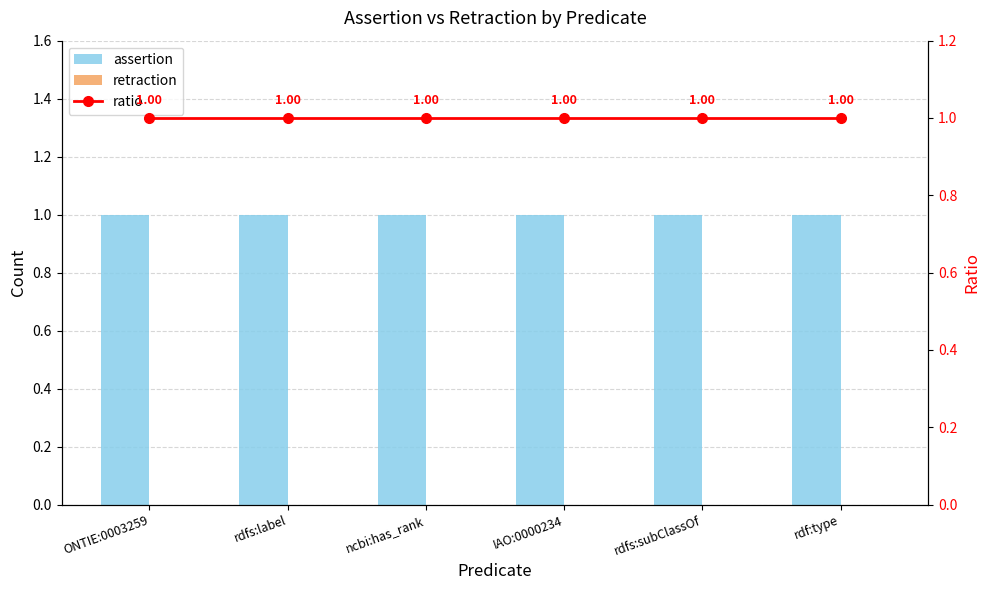

Does the chart contain any negative values?

No